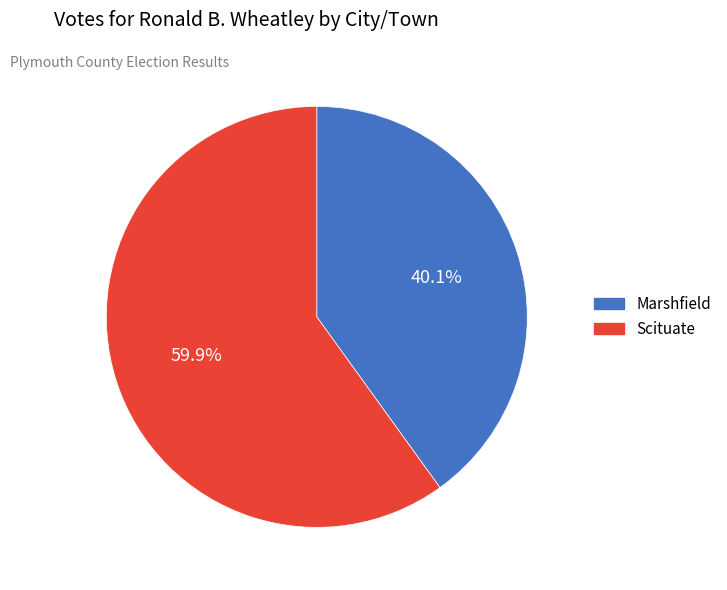

Approximately how many times larger is the value at Scituate compared to Marshfield?

1.5